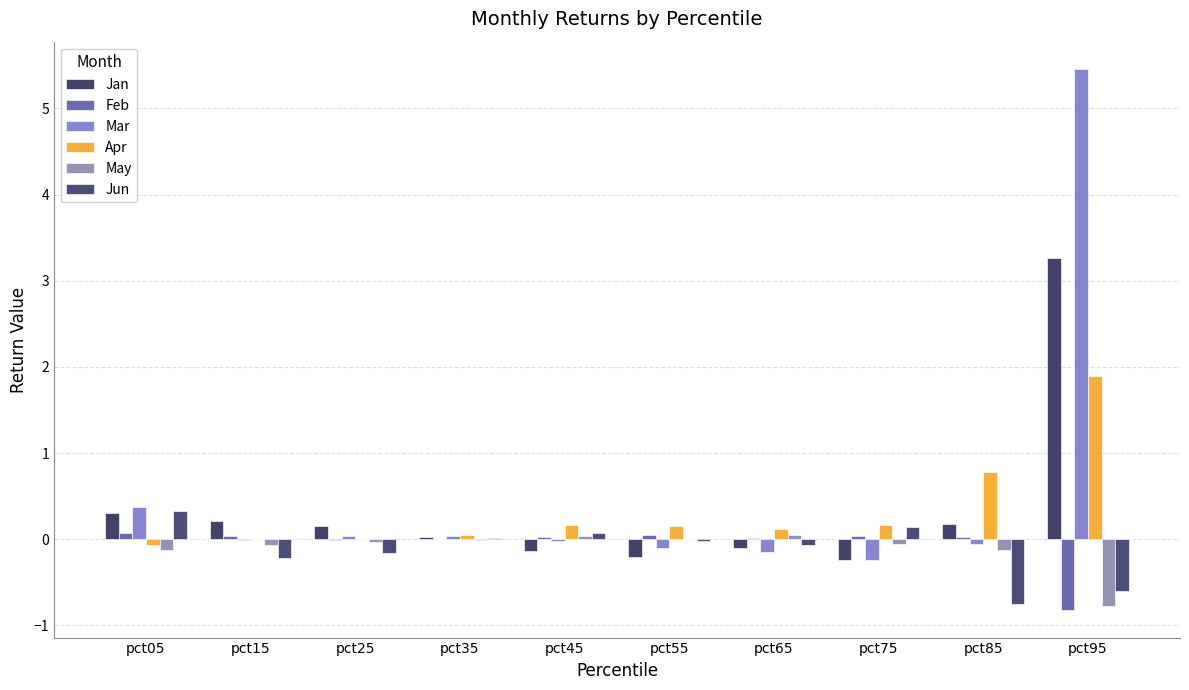

List the labels in order of Jan value, largest first.

pct95, pct05, pct15, pct85, pct25, pct35, pct65, pct45, pct55, pct75